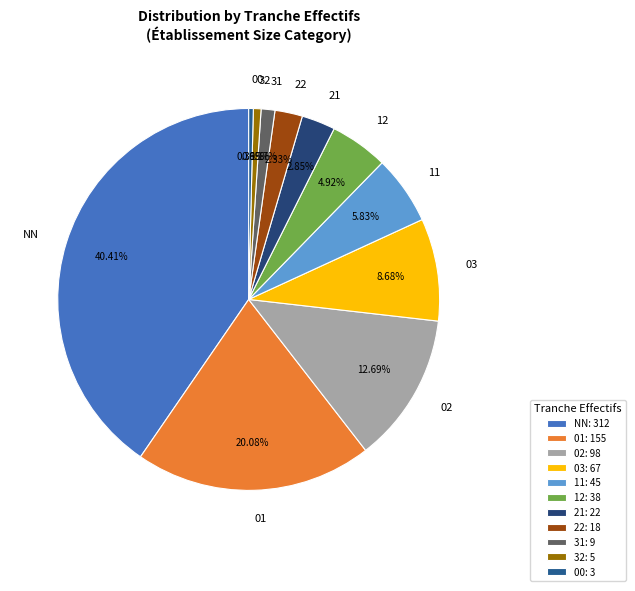

What is the ratio of the value at 32 to the value at 21?

0.2